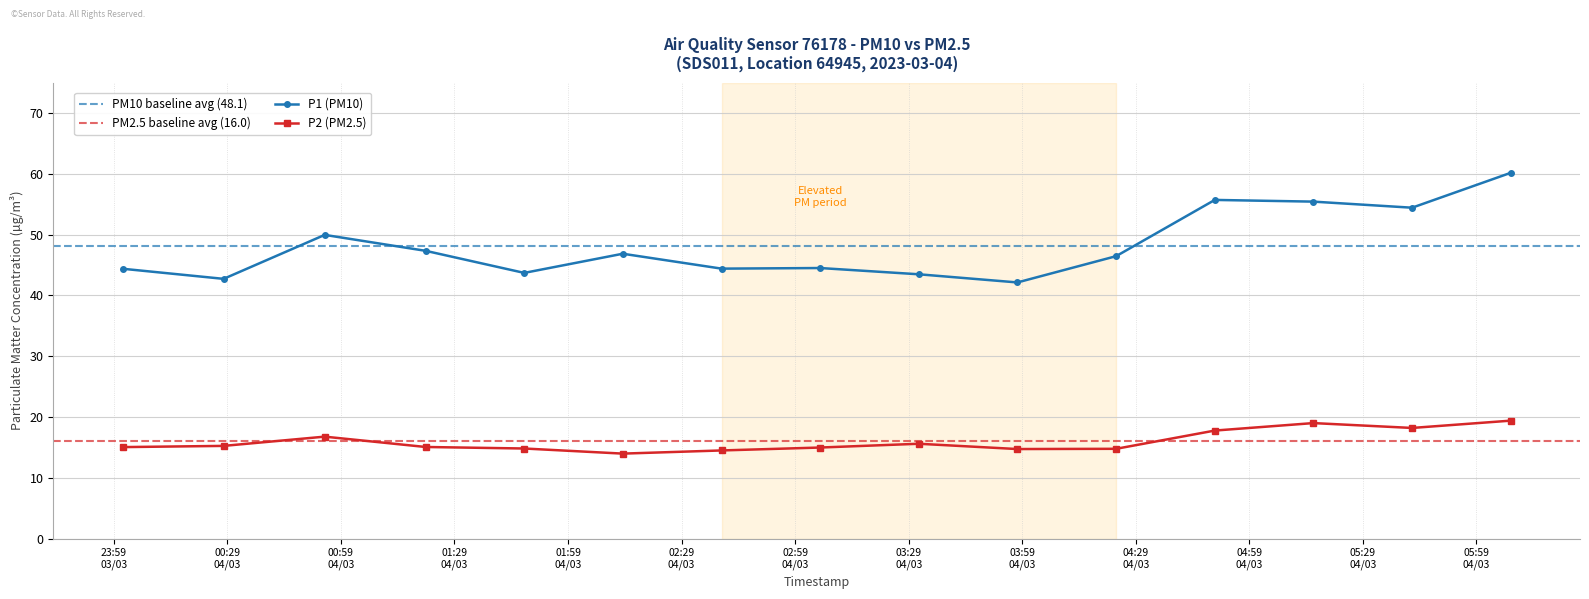

How many data points in P2 (PM2.5) are less than 15?

6